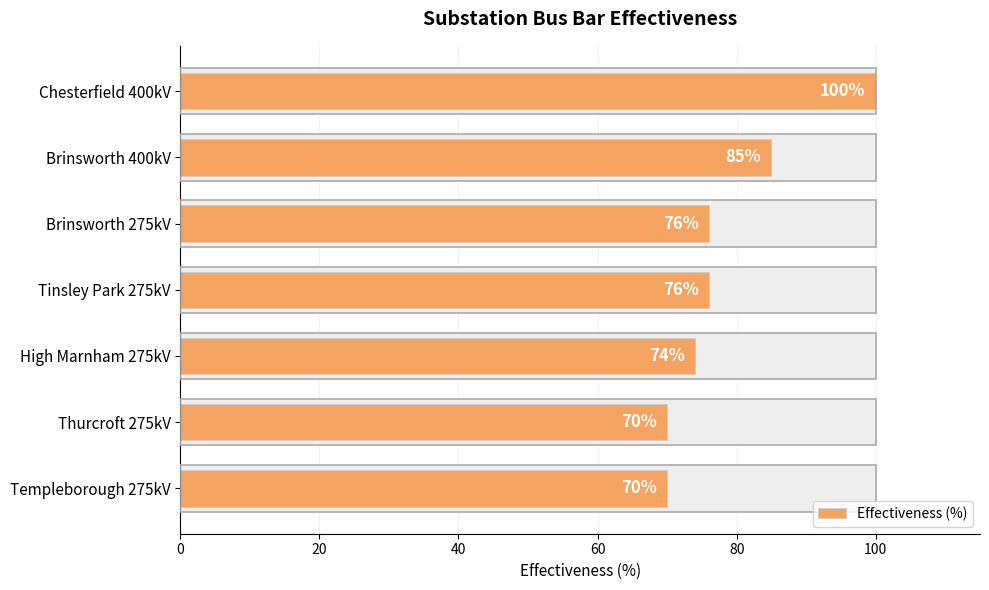

Reading left to right, what are all the values shown in this chart?

100	85	76	76	74	70	70